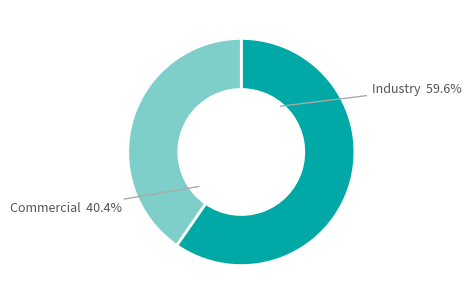

To the nearest percent, what is the average slice percentage?

50%